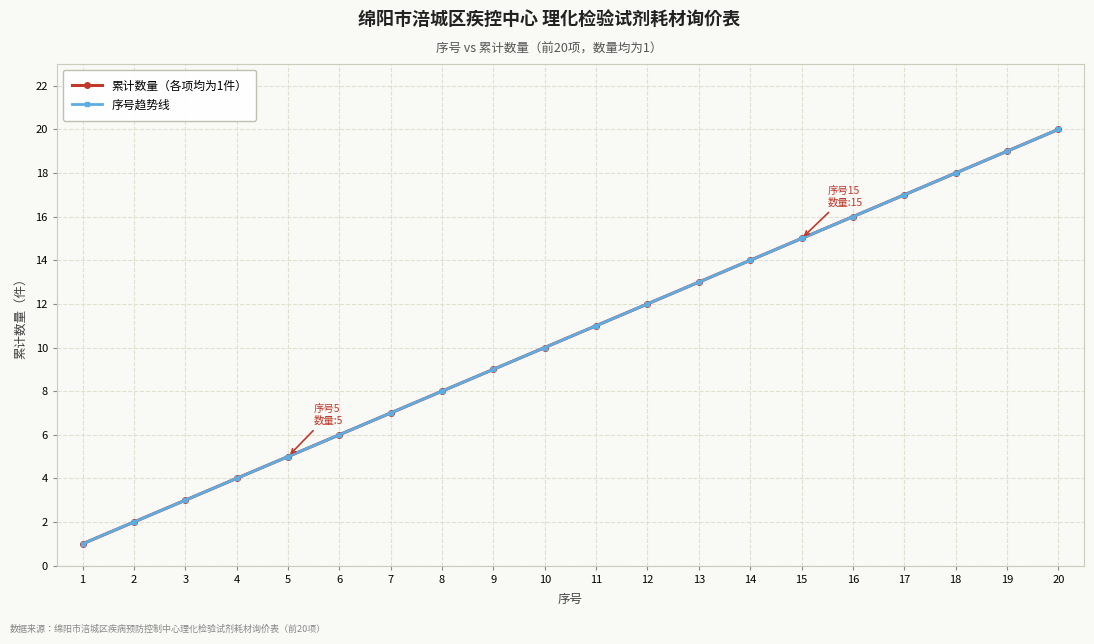

Does the chart have visible grid lines?

Yes